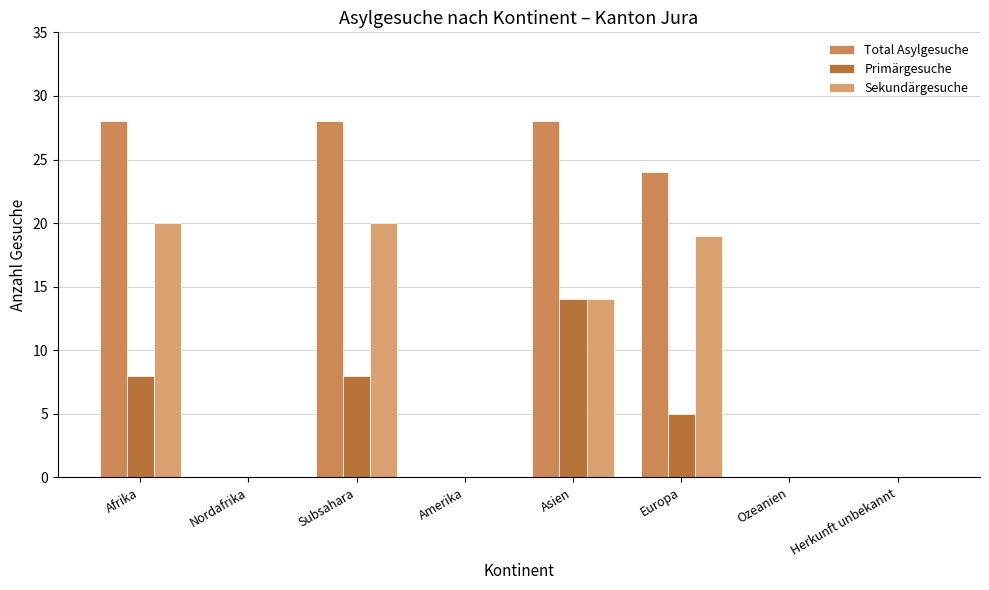

What is the label of the 1st bar from the left?

Afrika